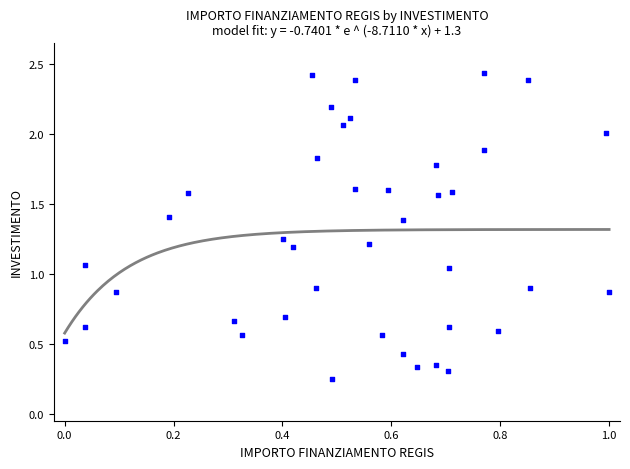

What is the range of Y values (max minus min)?

2.2